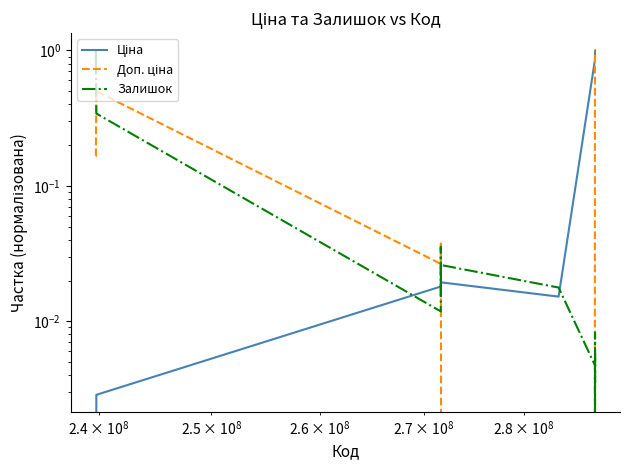

Is the value of Ціна at 5 greater than the value of Доп. ціна at 11?

No